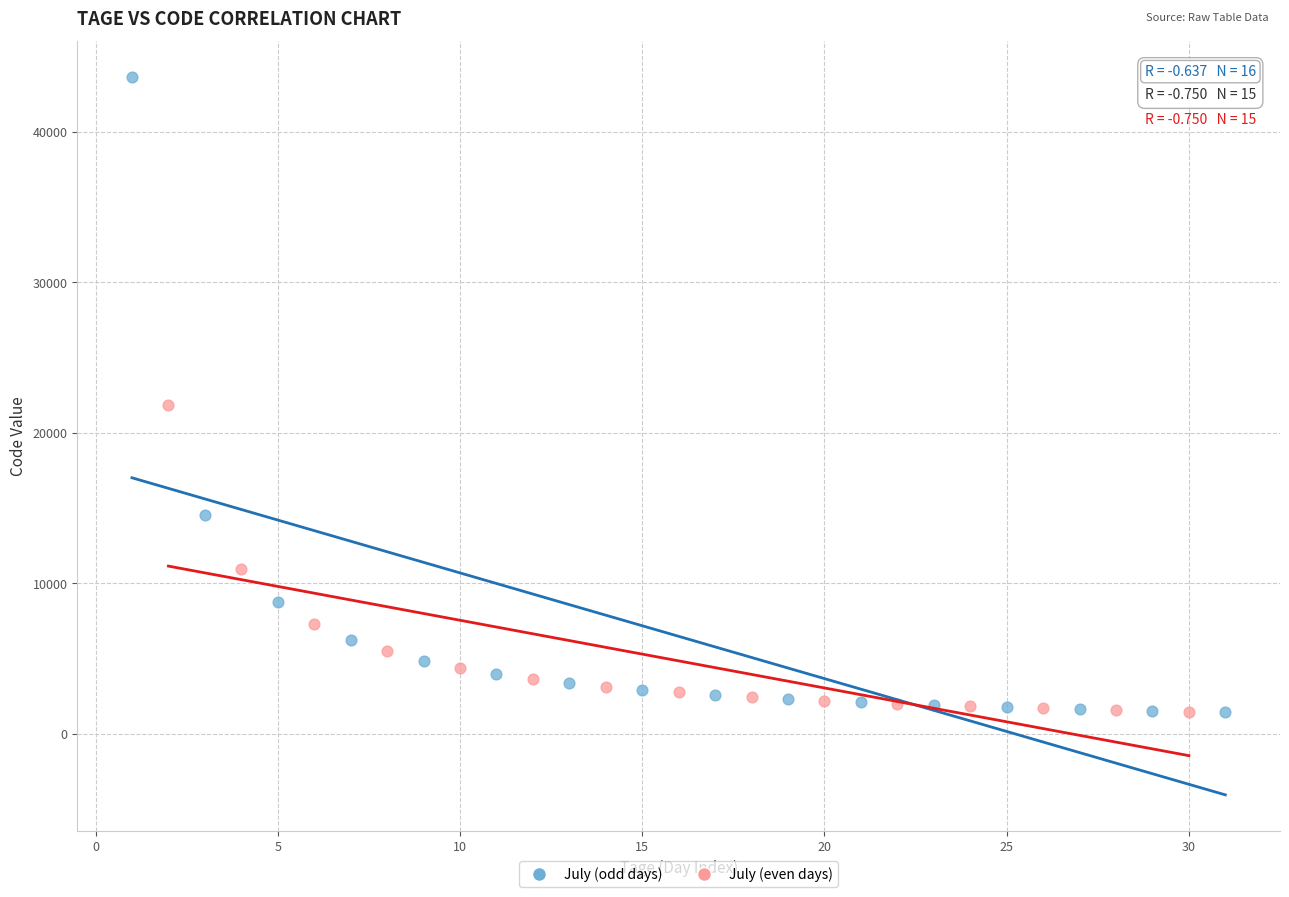

Which series has the largest Y range (max minus min)?

July (odd days)